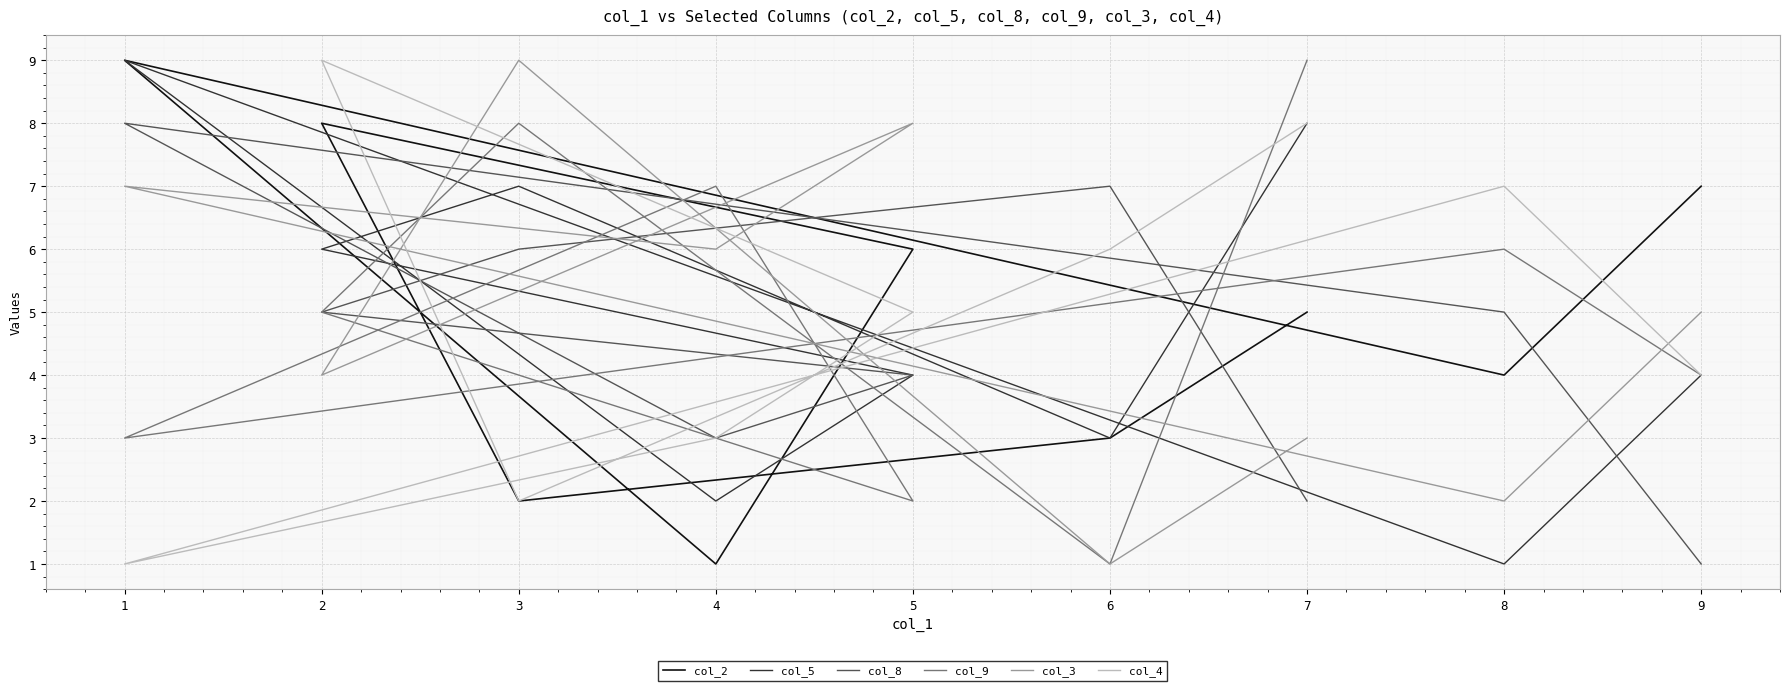

Between 8 and 4, which is larger?

8